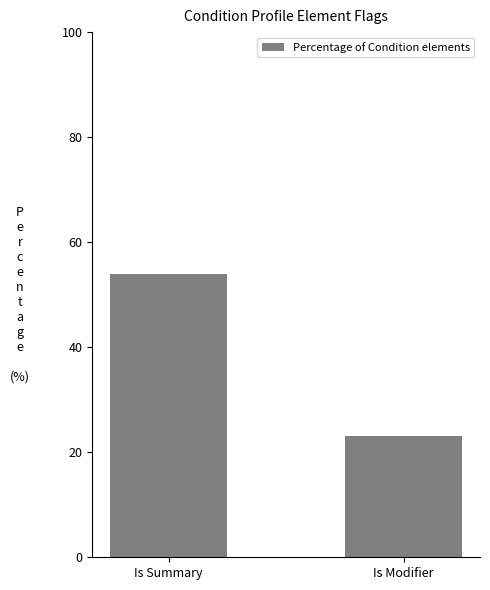

Reading left to right, extract all data points from this chart.

53.8	23.1